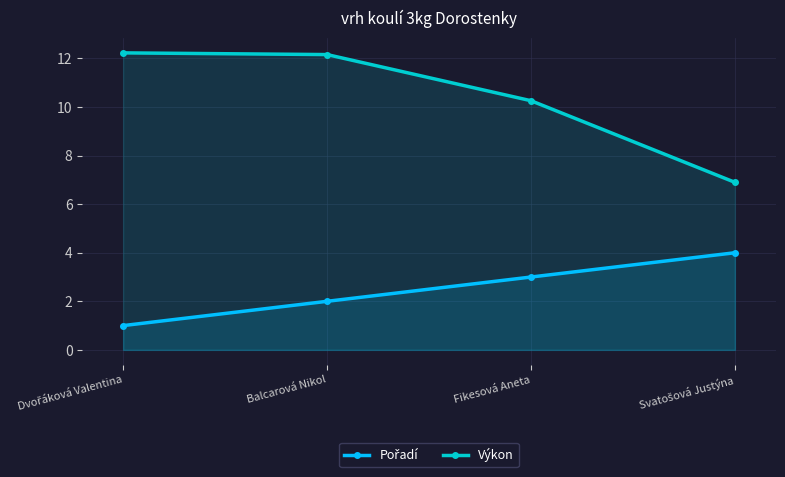

At which label does Výkon reach its minimum?

Svatošová Justýna